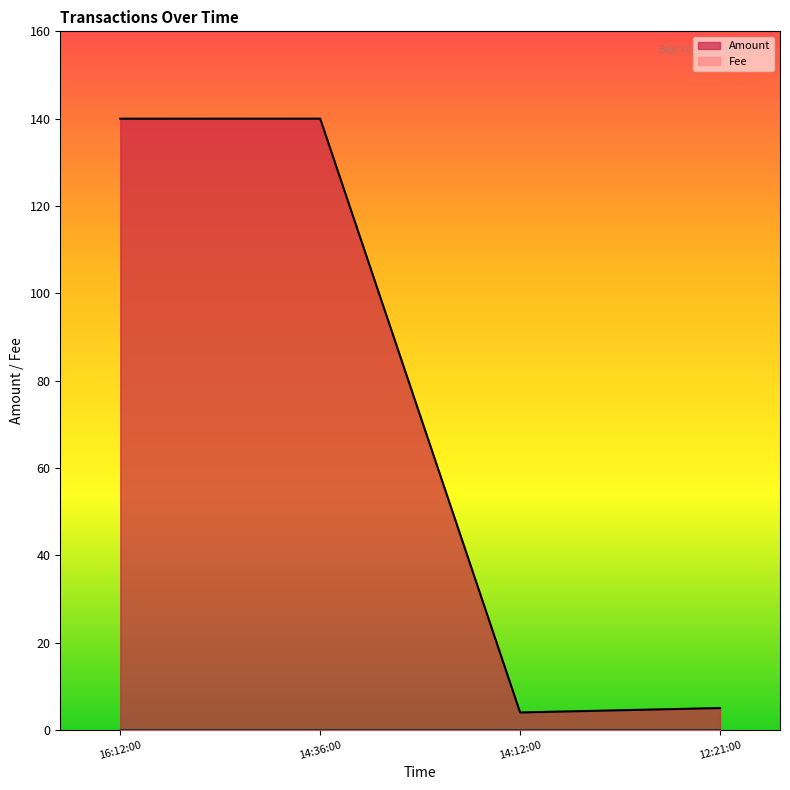

True or false: Fee and Amount cross at least once.

False